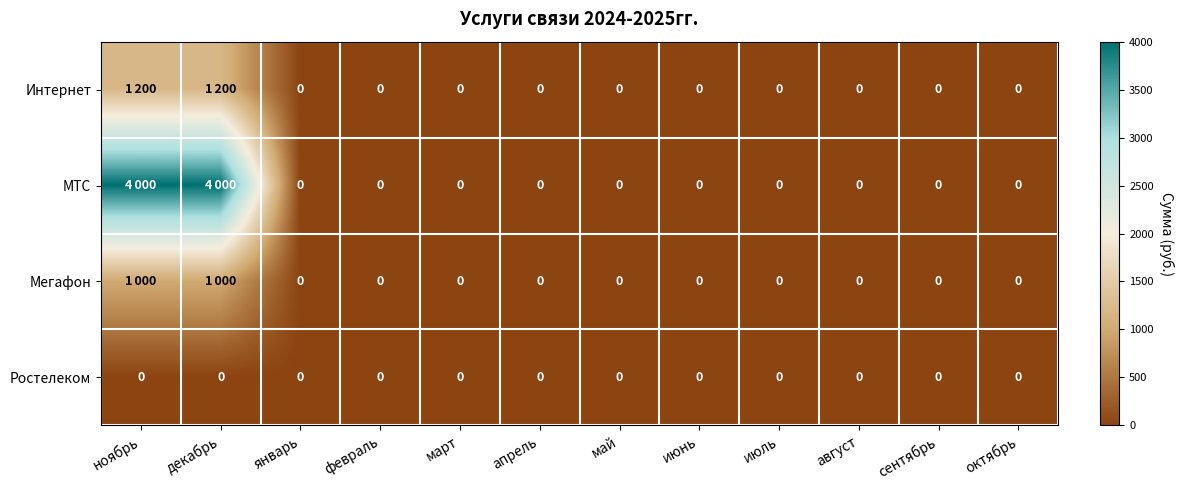

The value of Интернет at август is 0. True or false?

True